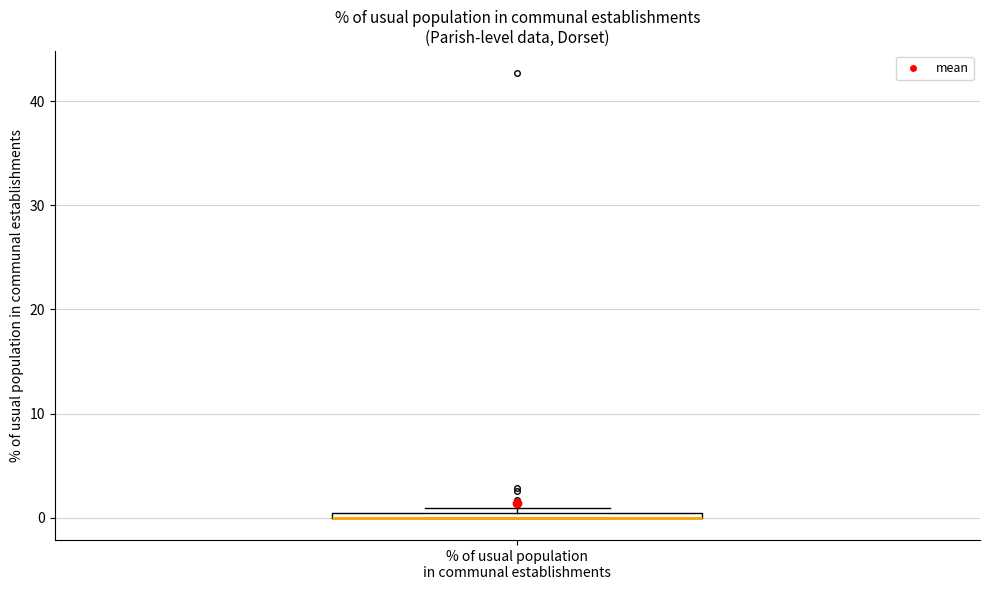

Where is the lower edge of the box for % of usual population in communal establishments on the y-axis? The values are not printed on the chart, so give them approximately, as read against the axis.

0